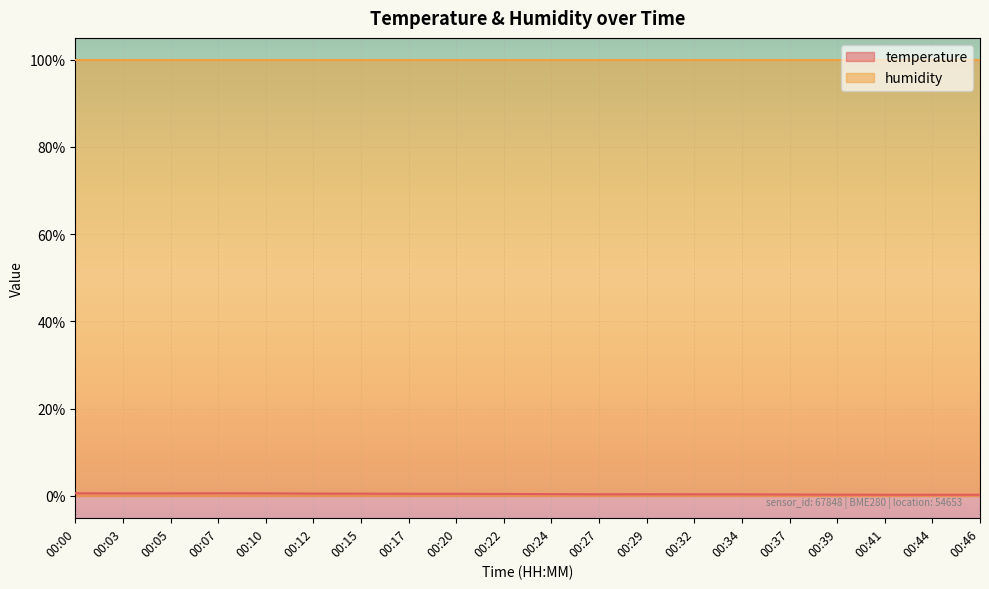

What is the value of the 1st point from the left?

0.6